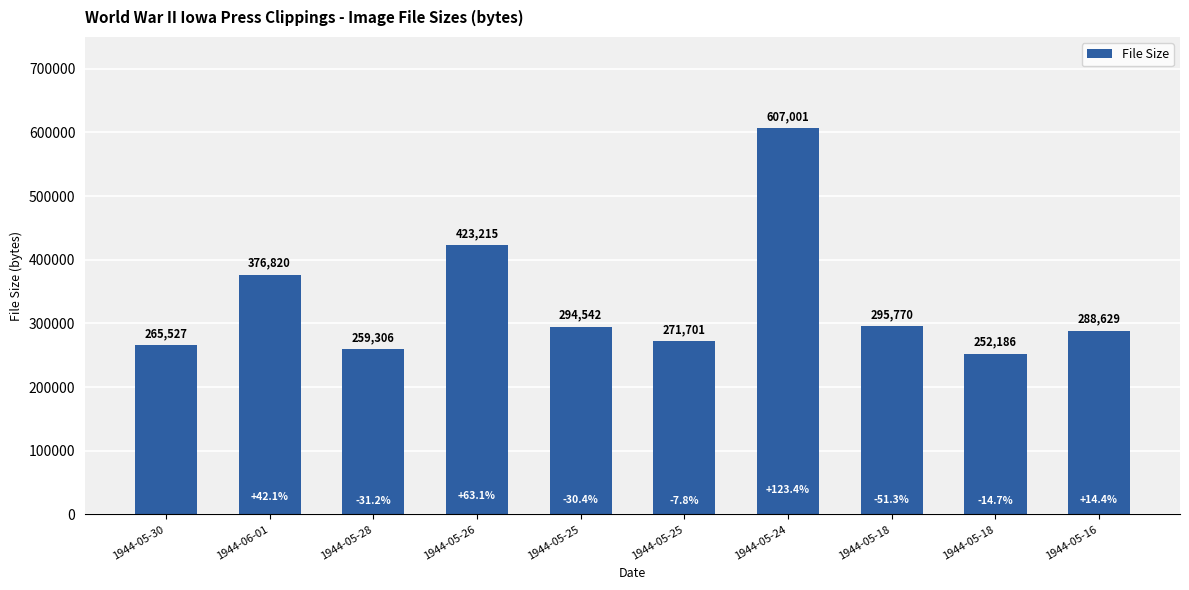

What is the label of the 9th bar from the left?

1944-05-18